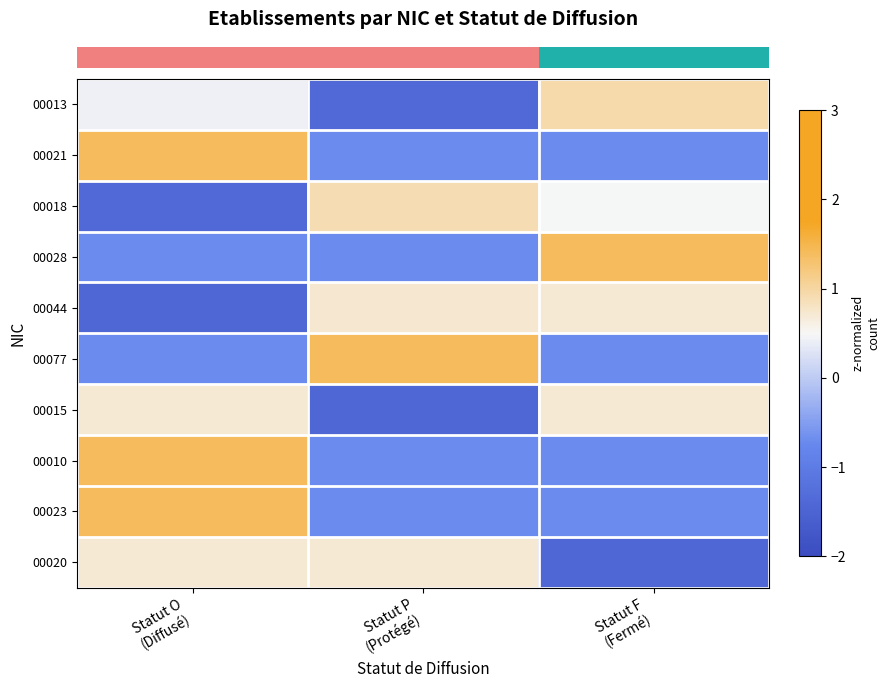

Which has a higher value, Statut O
(Diffusé) or Statut F
(Fermé)?

Statut F
(Fermé)